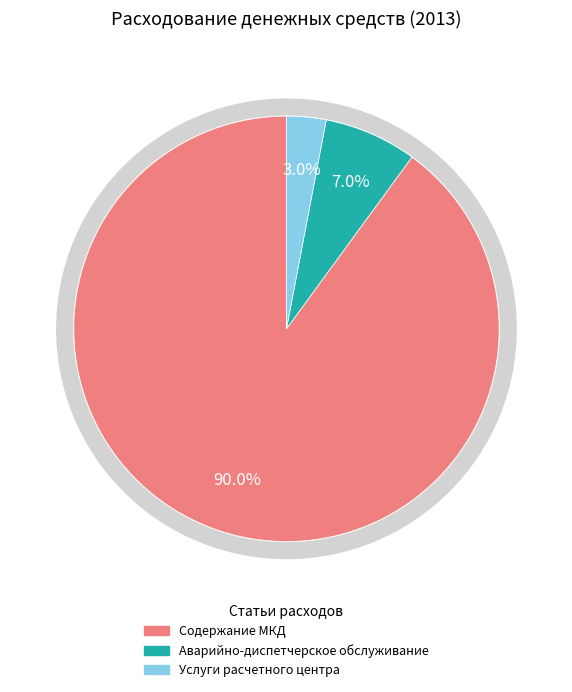

Which slice is the largest?

Содержание МКД